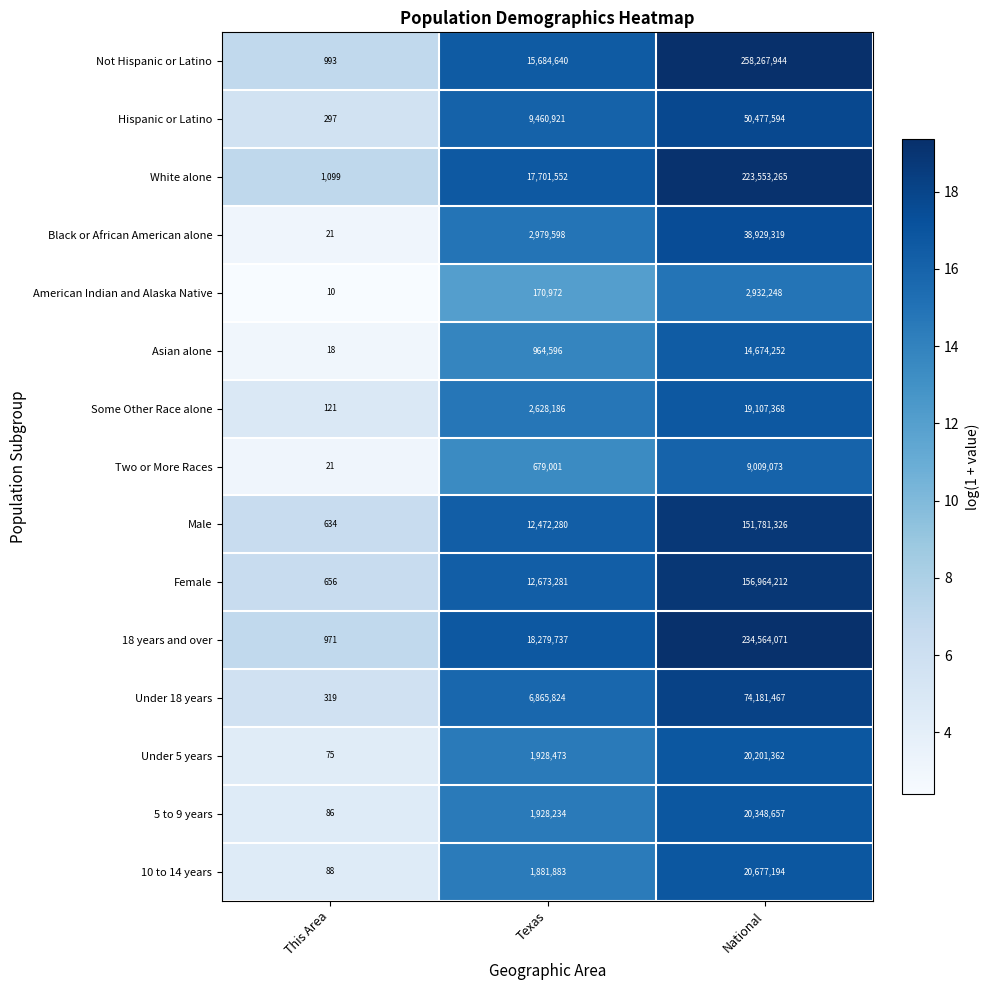

What is the spread (max minus min) of values at This Area?

1089